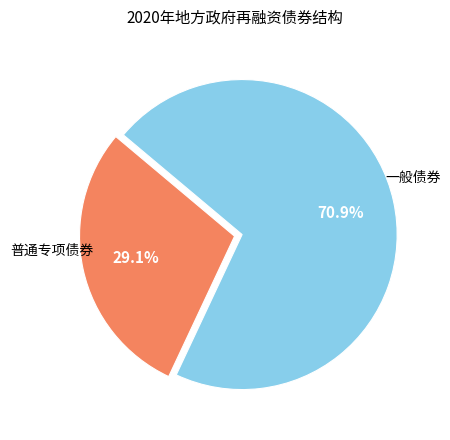

Does any single category account for the majority?

Yes